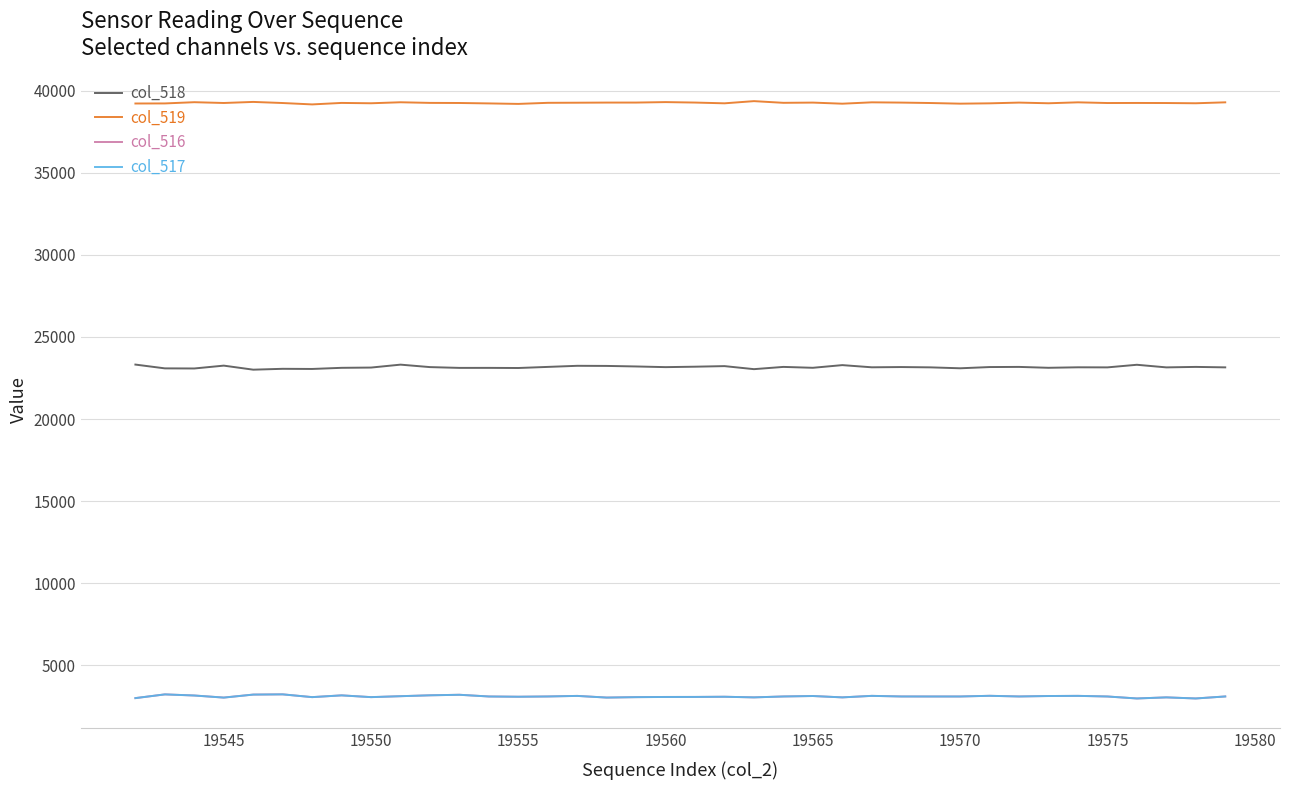

What is the minimum value for col_518?

23006